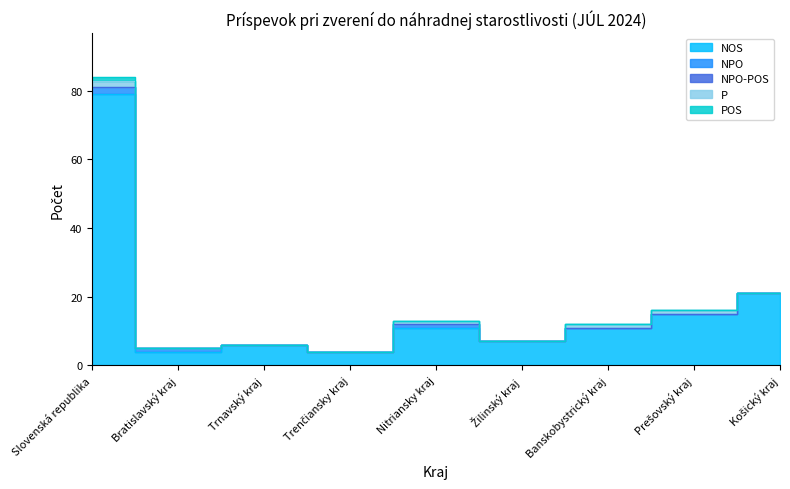

List the labels in order of P value, smallest first.

Bratislavský kraj, Trnavský kraj, Trenčiansky kraj, Žilinský kraj, Košický kraj, Nitriansky kraj, Banskobystrický kraj, Prešovský kraj, Slovenská republika